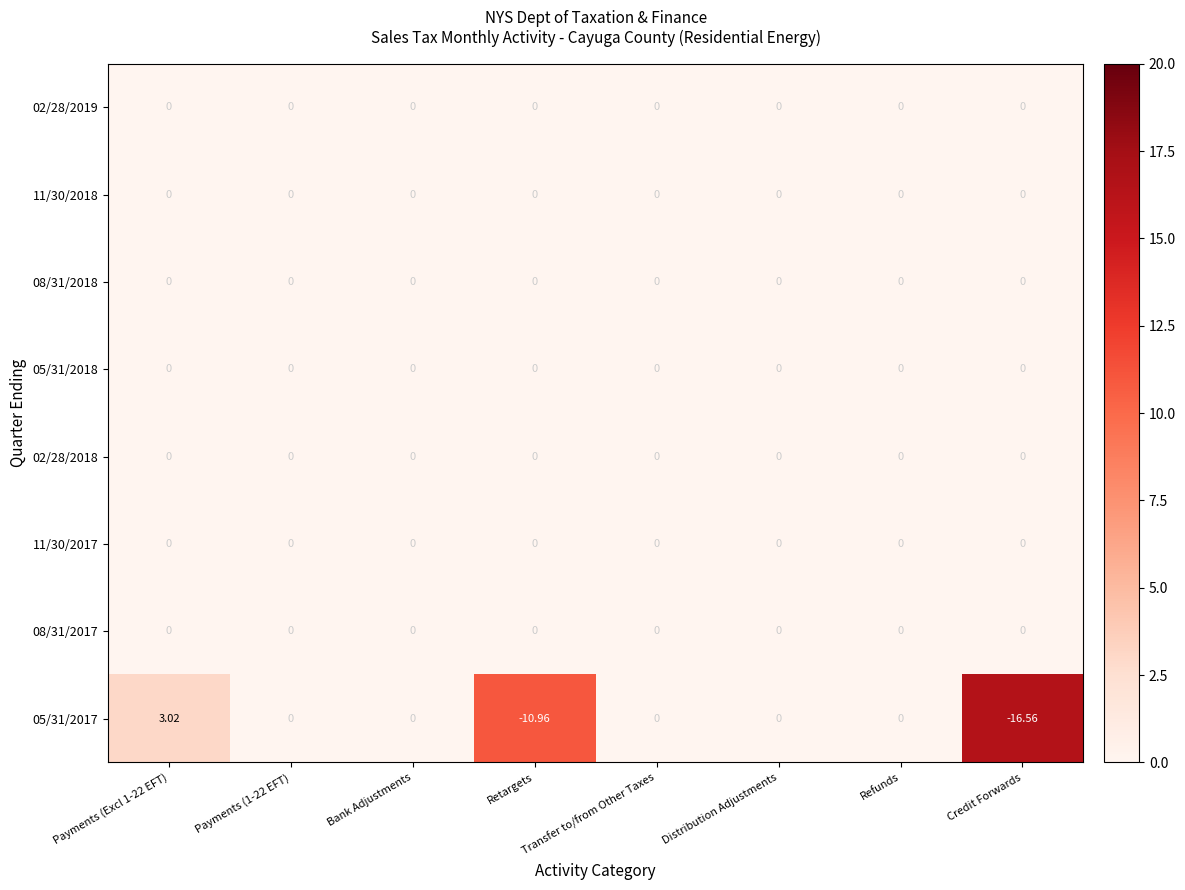

Which series has the widest spread of values?

05/31/2017